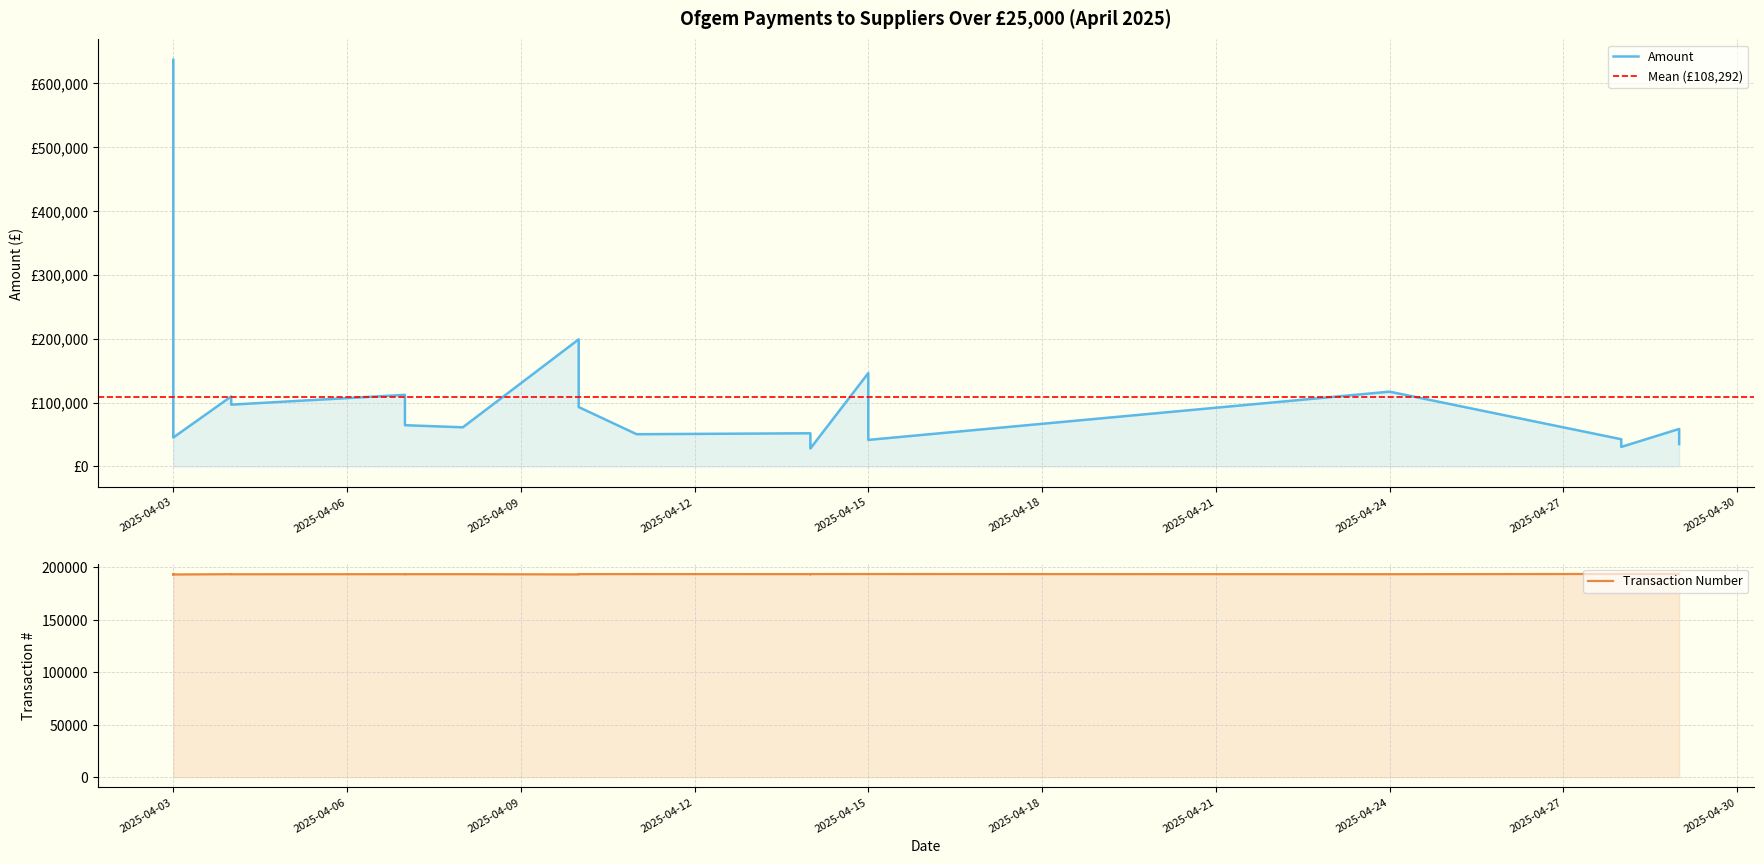

How many data points does each series have?

30